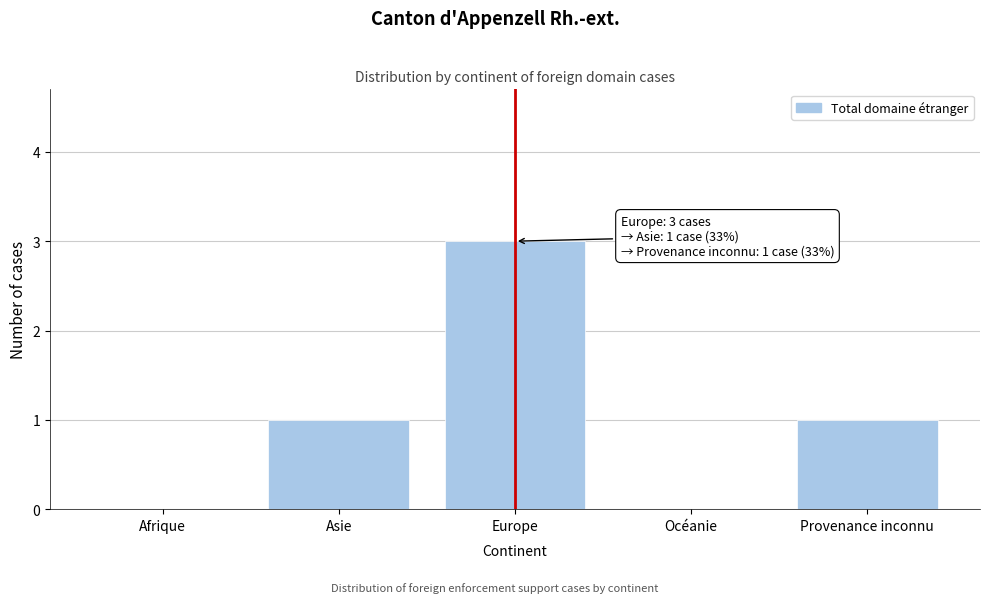

Reading left to right, list all the values displayed in this chart.

Afrique=0	Asie=1	Europe=3	Océanie=0	Provenance inconnu=1